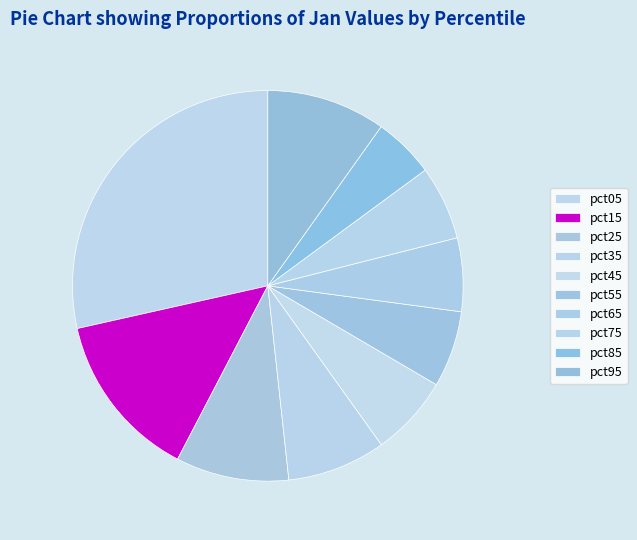

Count the number of slices in the pie.

10